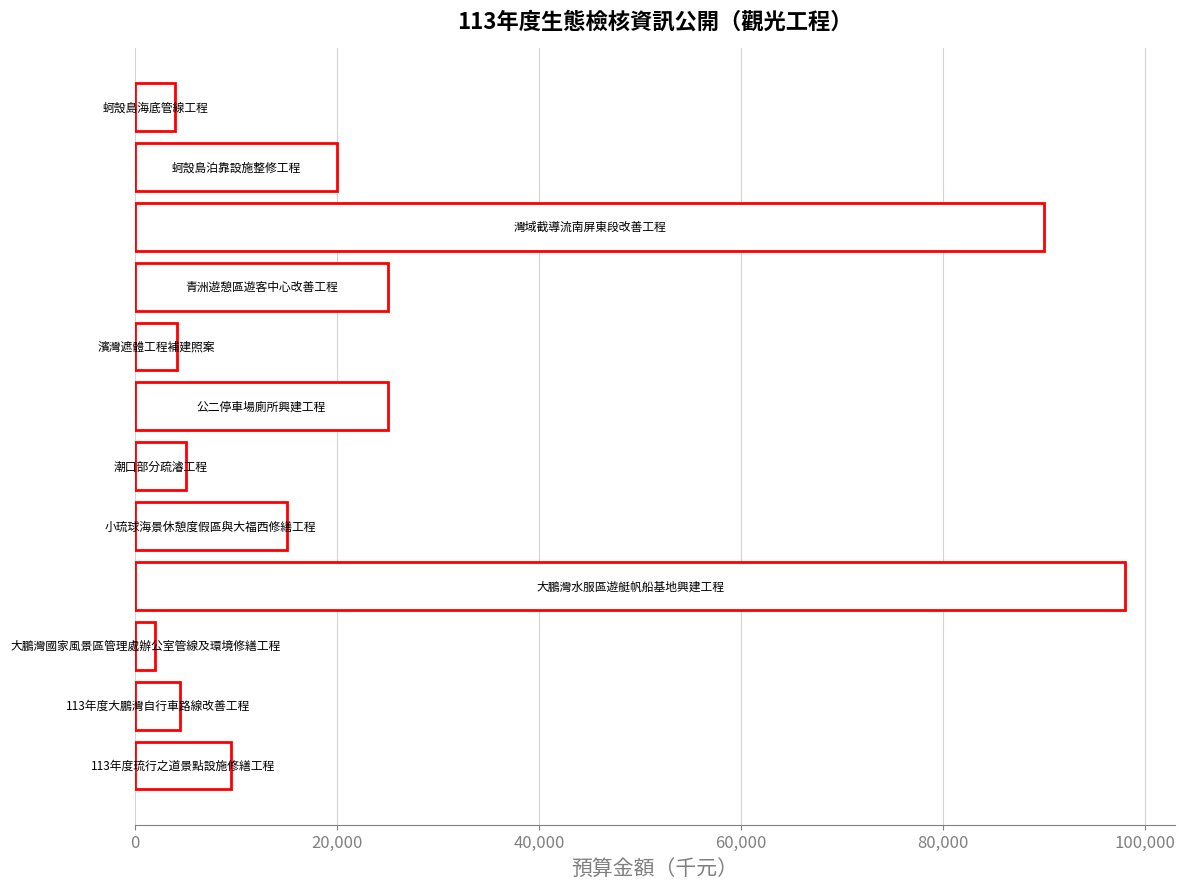

What is the difference between the maximum and minimum values?

96000